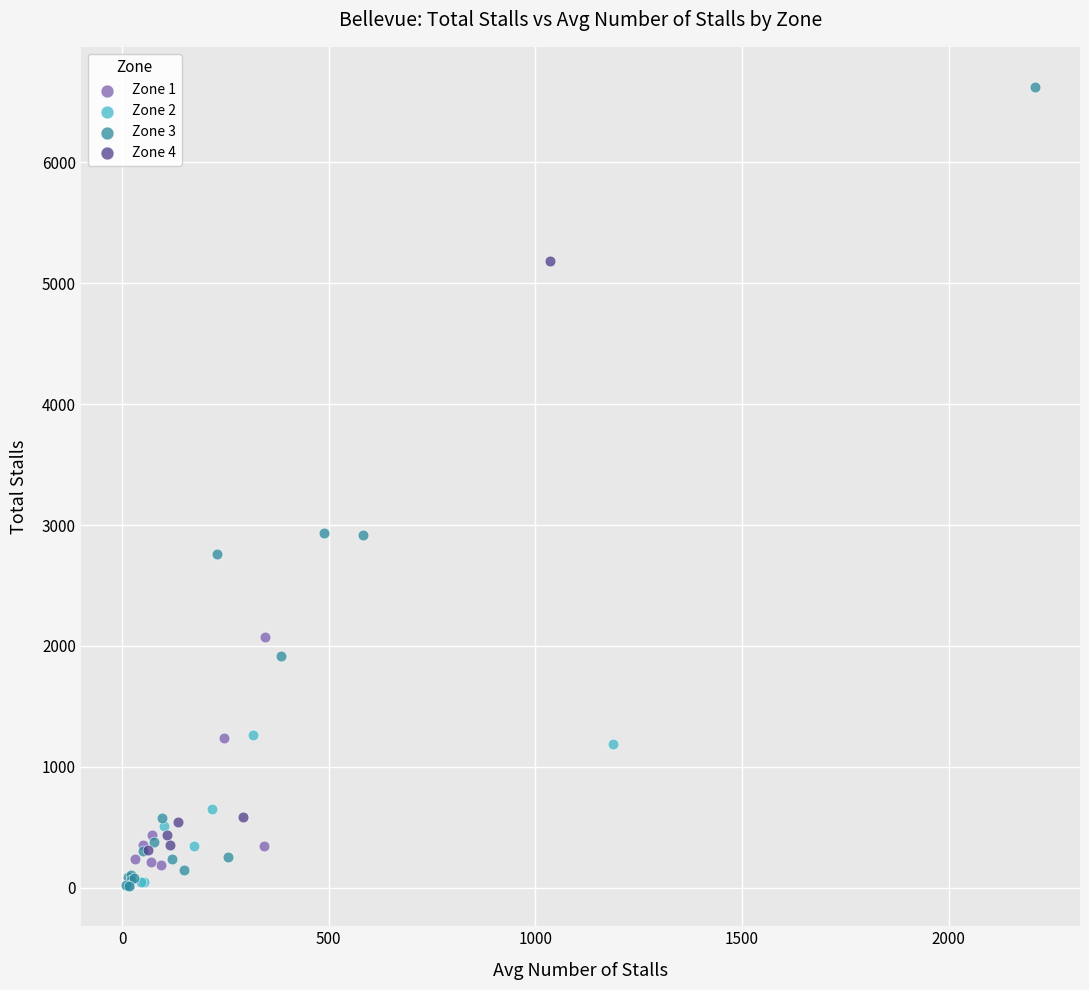

Which series has the widest spread of Y values?

Zone 3